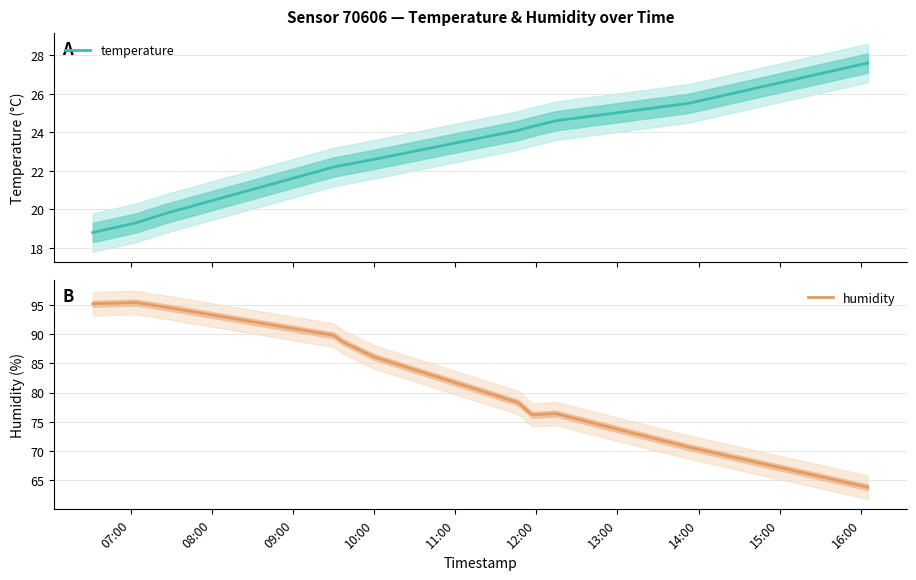

True or false: humidity and temperature cross at least once.

False